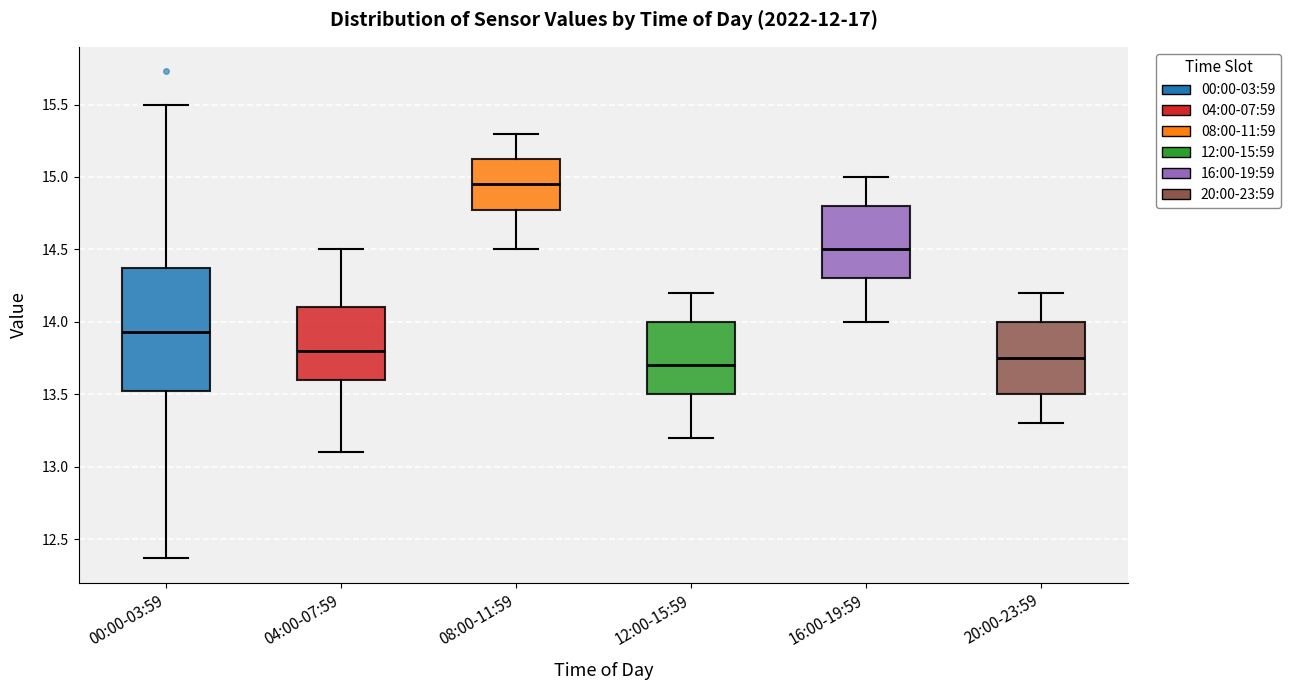

Which box has the highest median line?

08:00-11:59